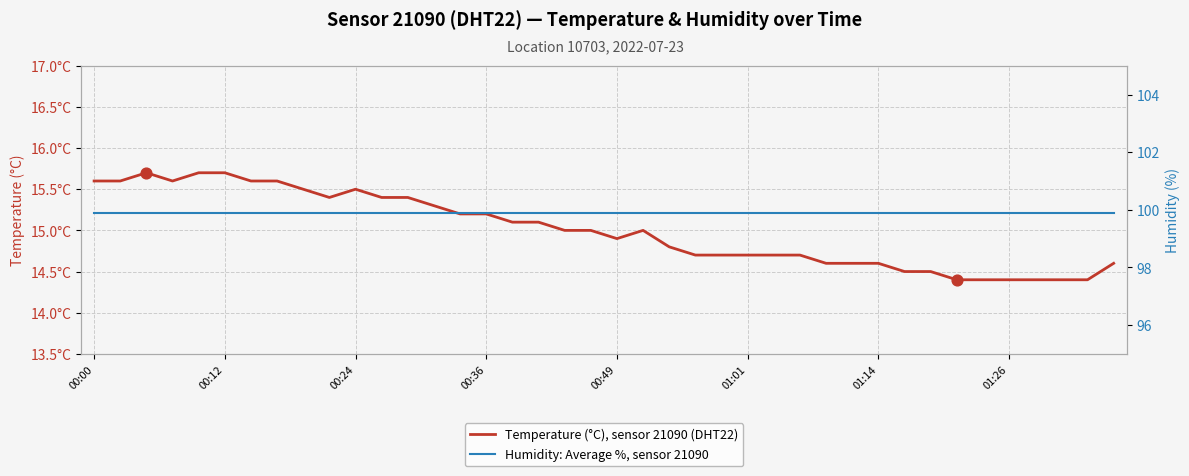

Is the value of Humidity: Average %, sensor 21090 at 20 greater than the value of Temperature (°C), sensor 21090 (DHT22) at 00:36?

Yes